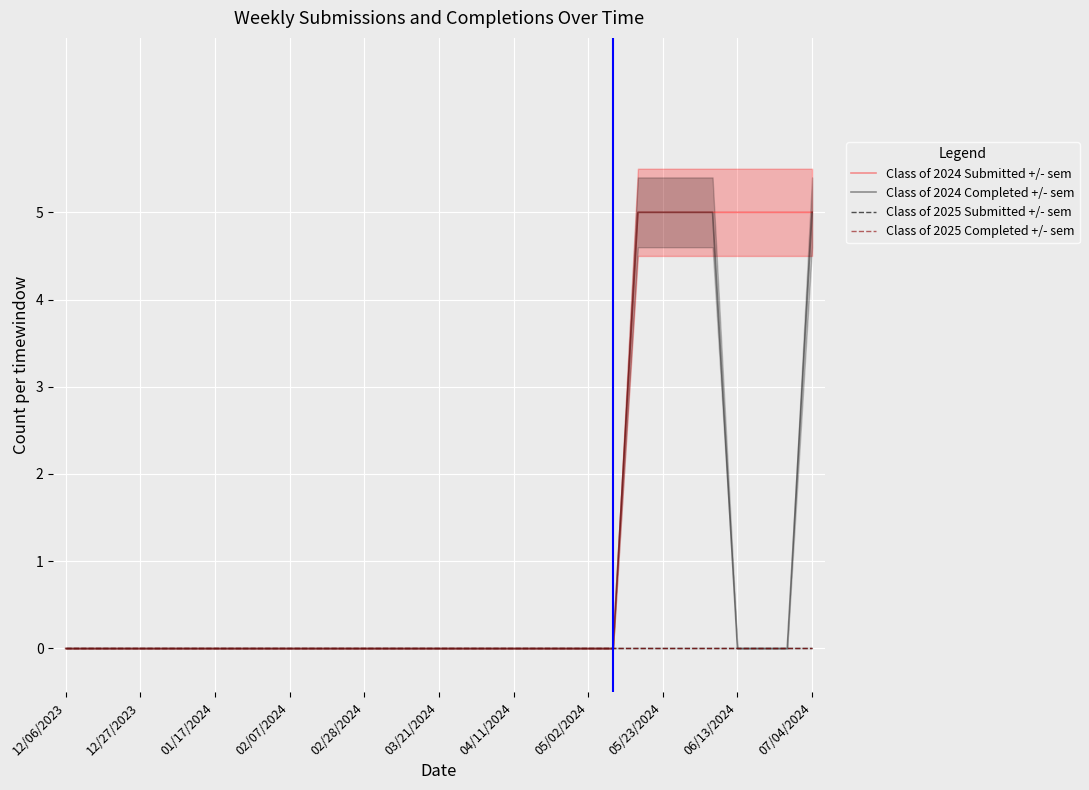

What are all the series names shown in the legend?

Class of 2024 Submitted +/- sem, Class of 2024 Completed +/- sem, Class of 2025 Submitted +/- sem, Class of 2025 Completed +/- sem